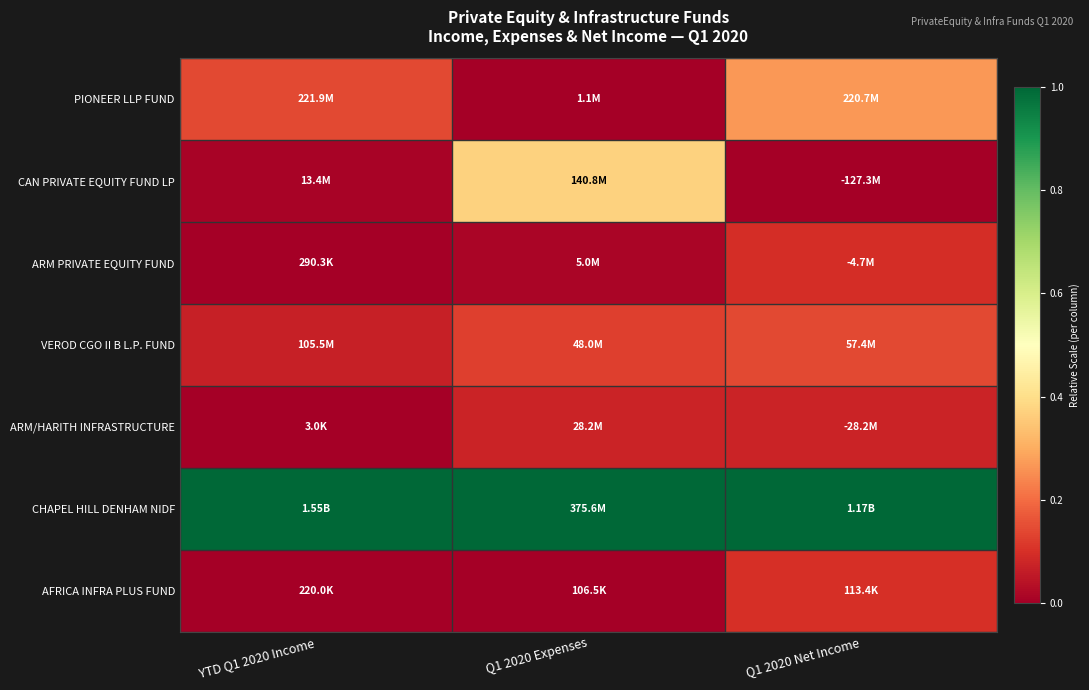

What is the difference between the highest and lowest values at Q1 2020 Net Income?

1.0